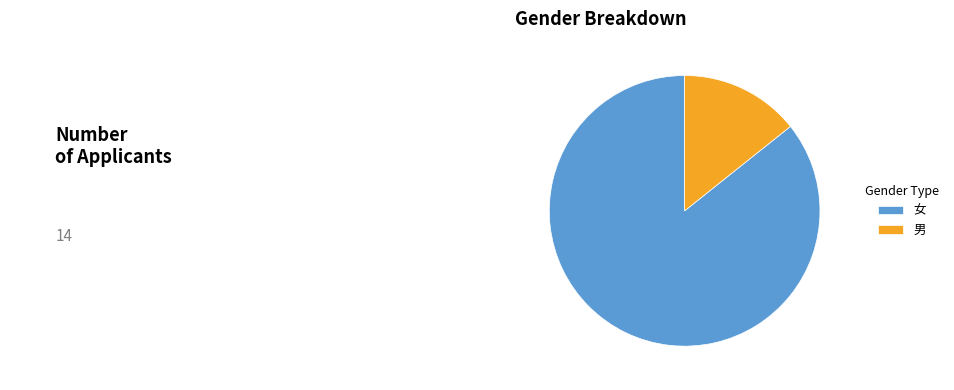

True or false: 男 accounts for 14% of the total.

True